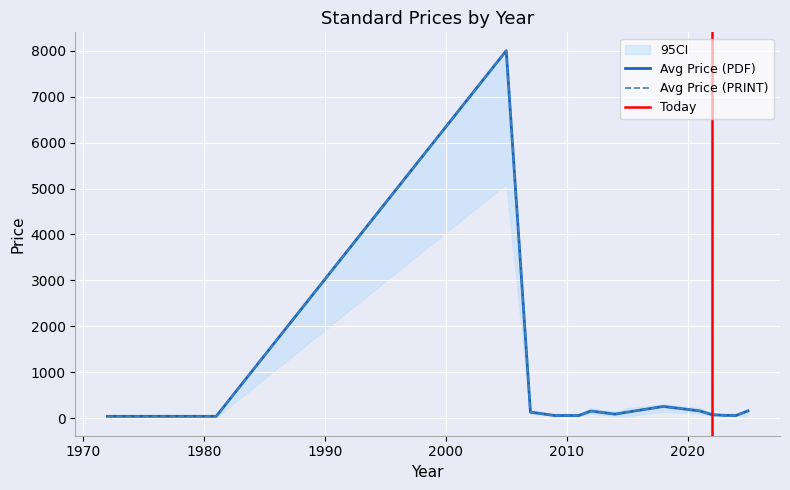

What is the difference between the maximum and minimum values in the Avg Price (PDF) series?

7957.0